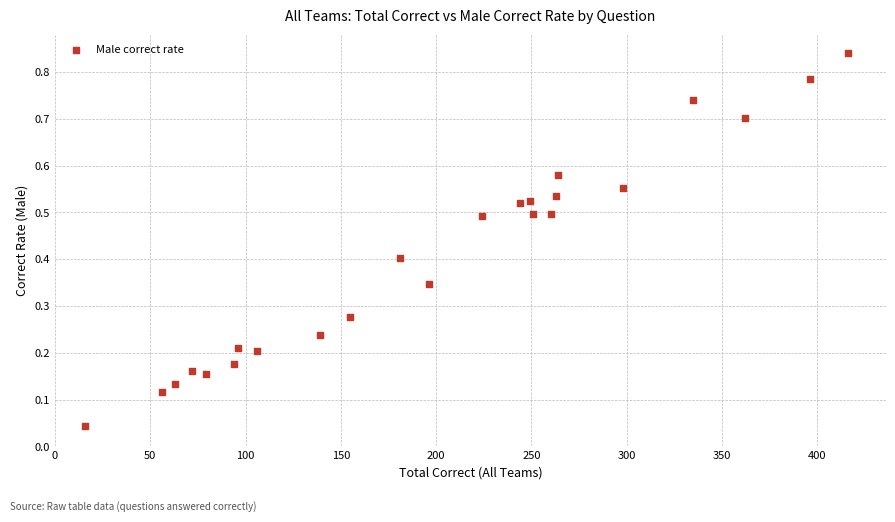

What is the range of X values (max minus min)?

400.0